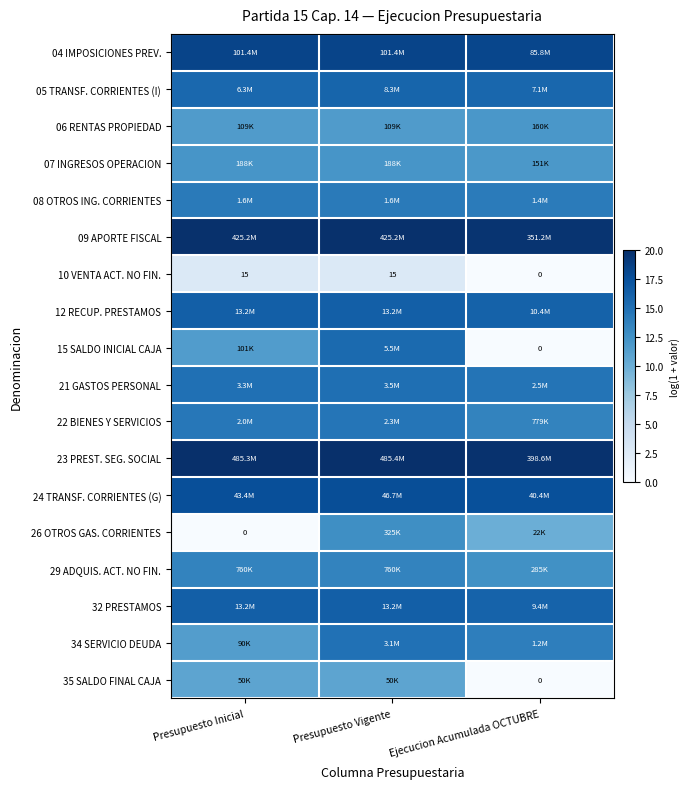

At Ejecucion Acumulada OCTUBRE, list the series in order from smallest to largest.

10 VENTA ACT. NO FIN., 15 SALDO INICIAL CAJA, 35 SALDO FINAL CAJA, 26 OTROS GAS. CORRIENTES, 07 INGRESOS OPERACION, 06 RENTAS PROPIEDAD, 29 ADQUIS. ACT. NO FIN., 22 BIENES Y SERVICIOS, 34 SERVICIO DEUDA, 08 OTROS ING. CORRIENTES, 21 GASTOS PERSONAL, 05 TRANSF. CORRIENTES (I), 32 PRESTAMOS, 12 RECUP. PRESTAMOS, 24 TRANSF. CORRIENTES (G), 04 IMPOSICIONES PREV., 09 APORTE FISCAL, 23 PREST. SEG. SOCIAL